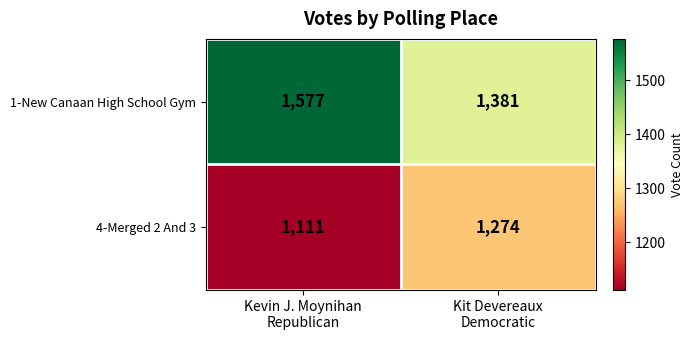

What is the smallest value displayed?

1111